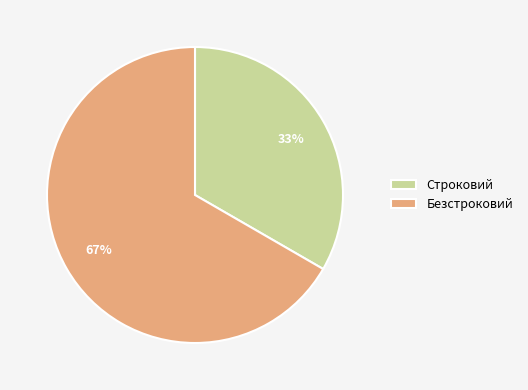

Which category accounts for the majority?

Безстроковий